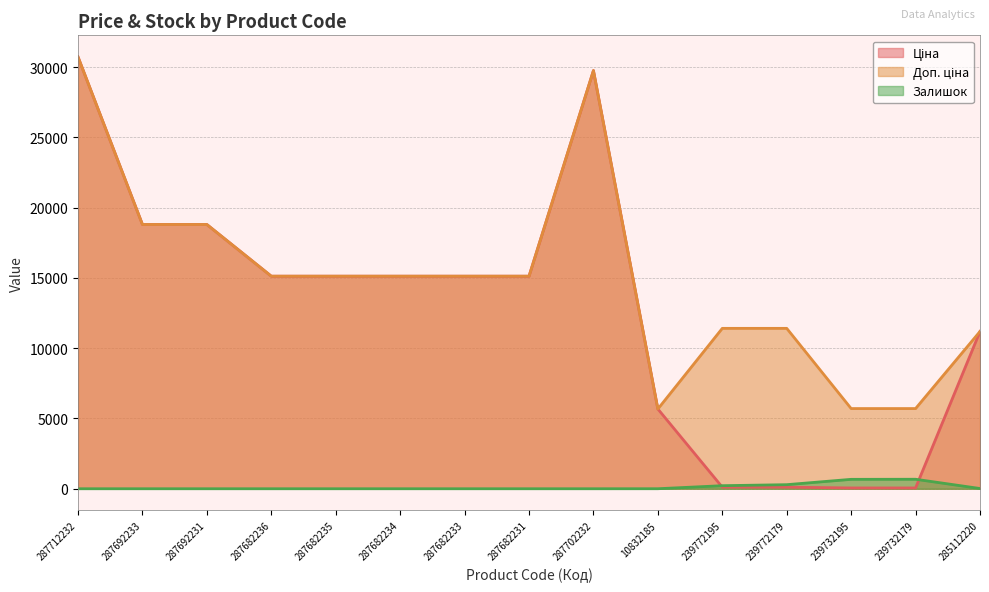

What is the total value across all series at 239732195?

6432.1